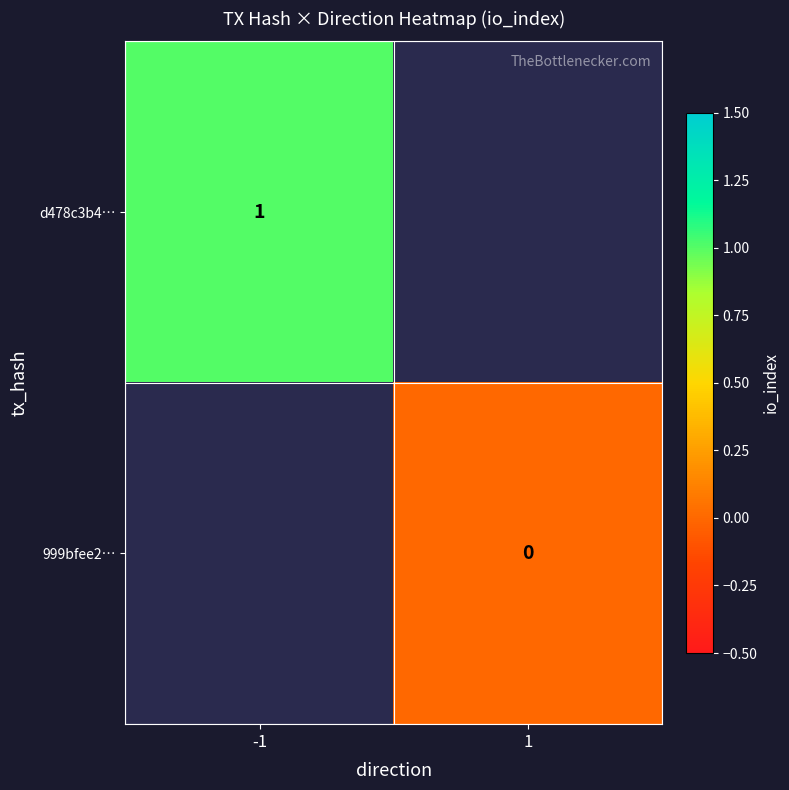

Is it true that d478c3b4… equals 1 at -1?

True